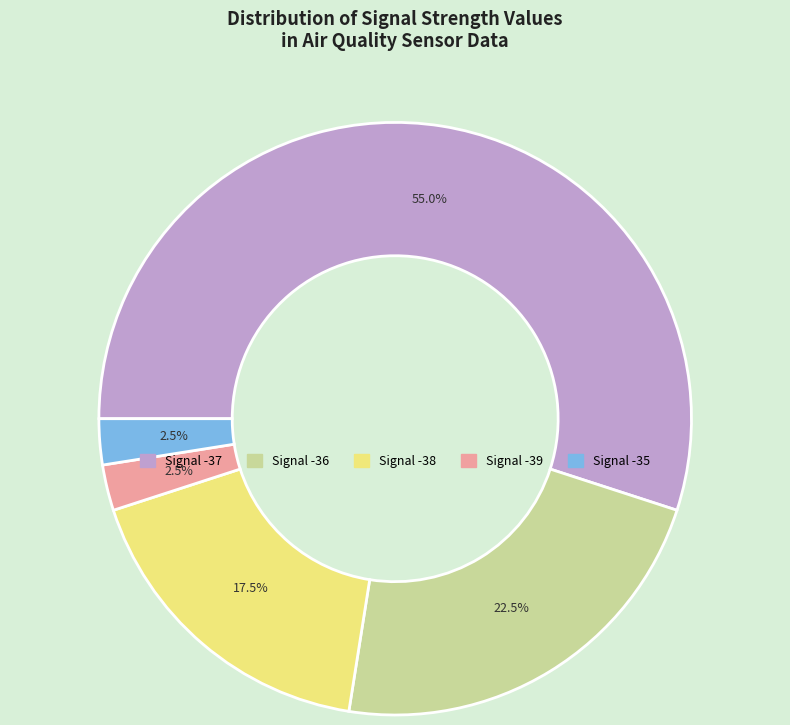

Is there a majority slice in this chart?

Yes